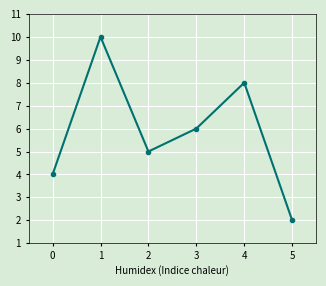

List the labels in order of value, smallest first.

5, 0, 2, 3, 4, 1